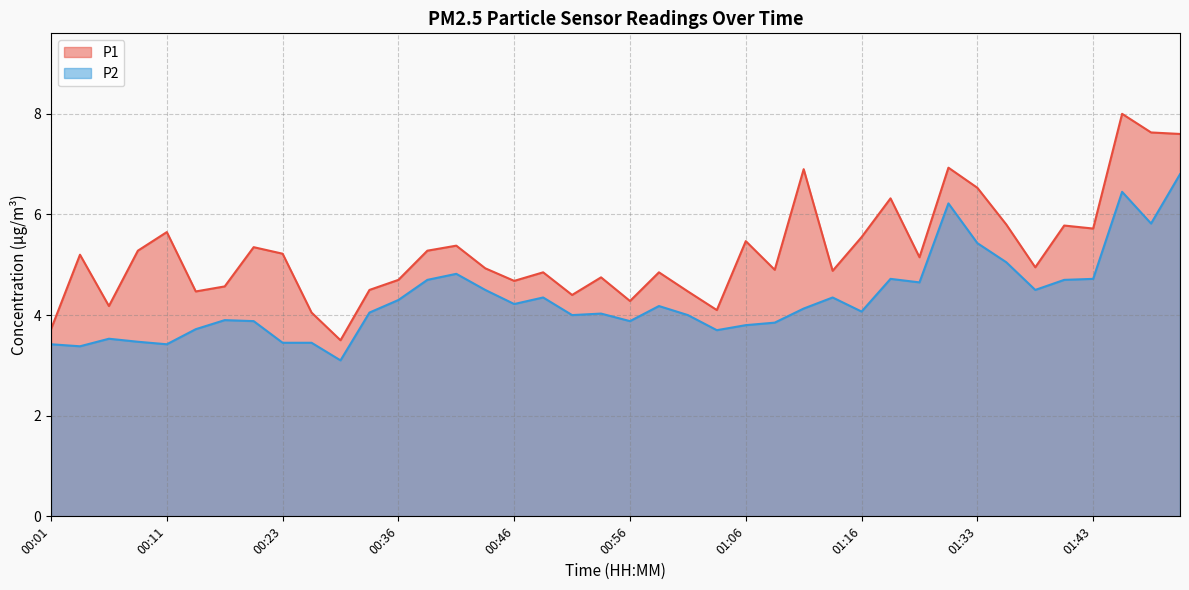

What is the value of the P2 point at the 35th from the left?

4.5